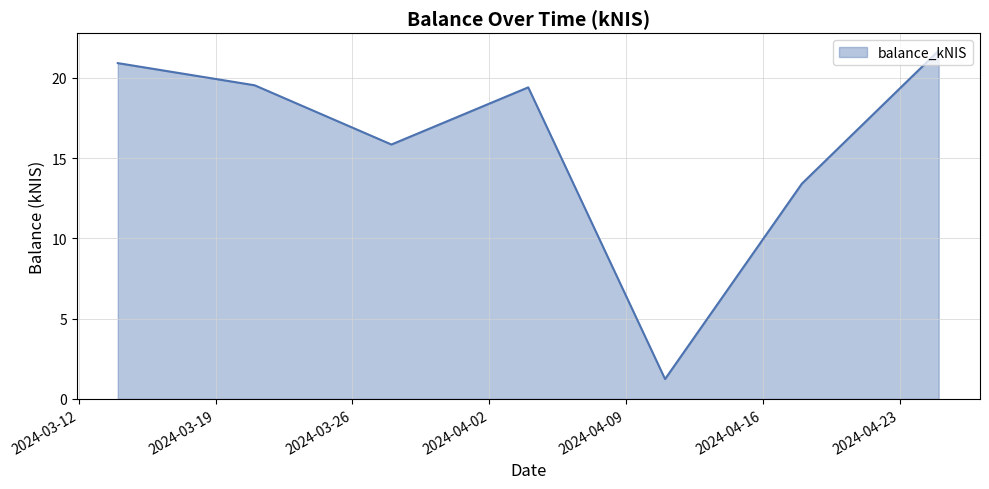

True or false: there are more than 0 points higher than both neighbors.

True